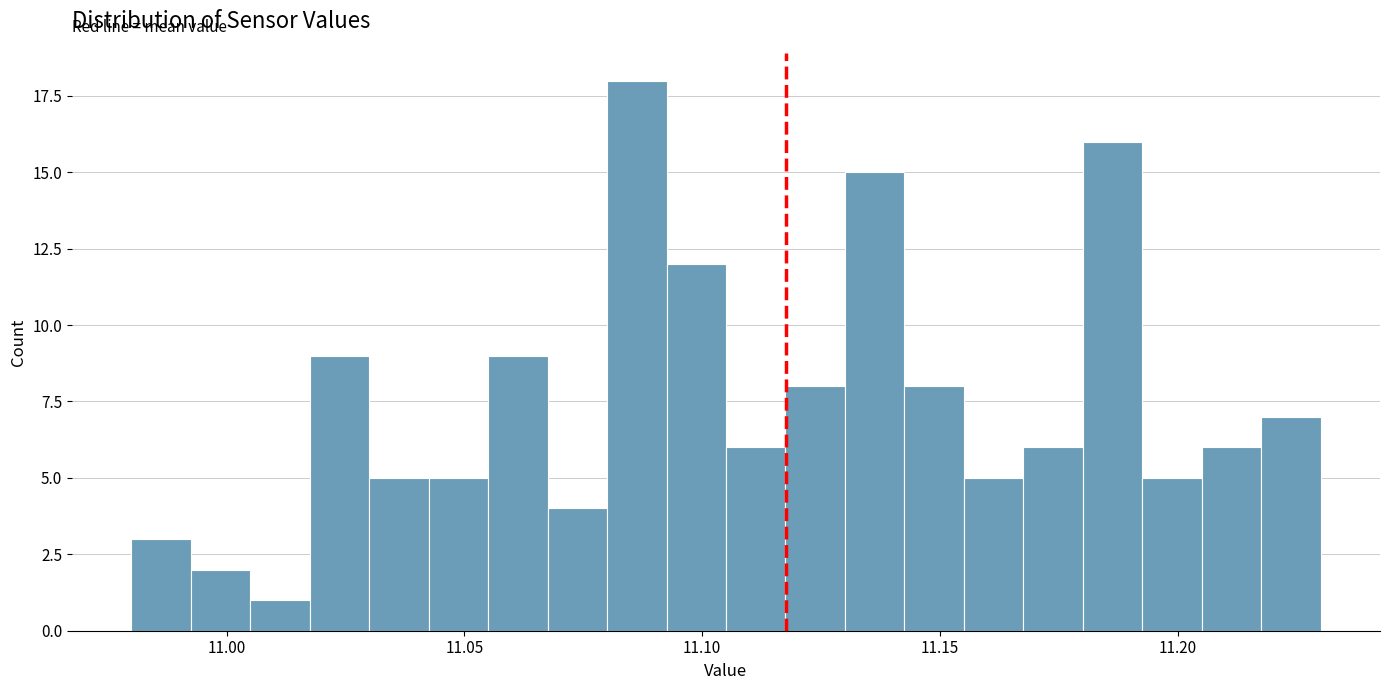

Read against the x-axis, roughly where is the centre of the tallest bar?

11.085